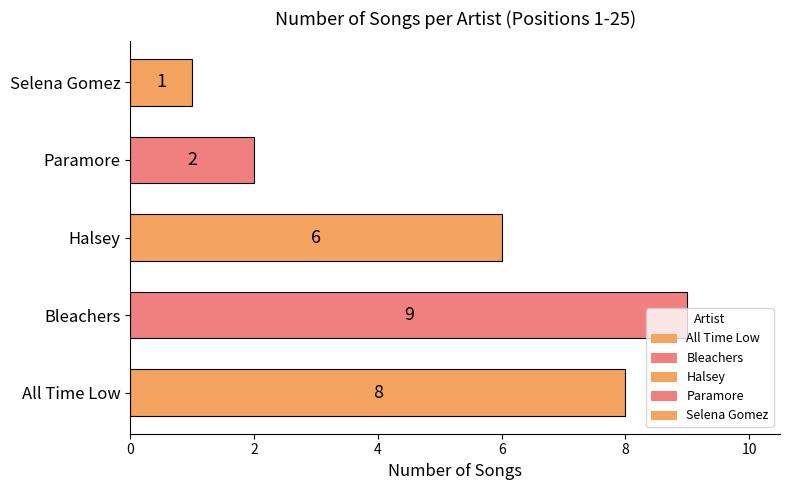

Which has a higher value, Bleachers or Halsey?

Bleachers